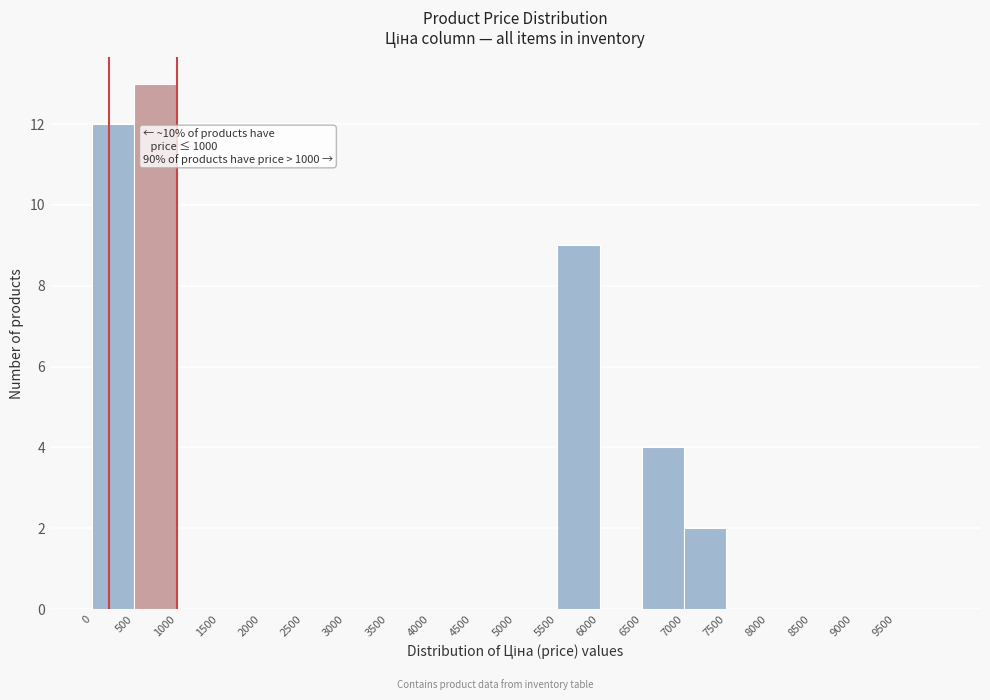

Which range on the x-axis has the tallest bar?

500 to 1000